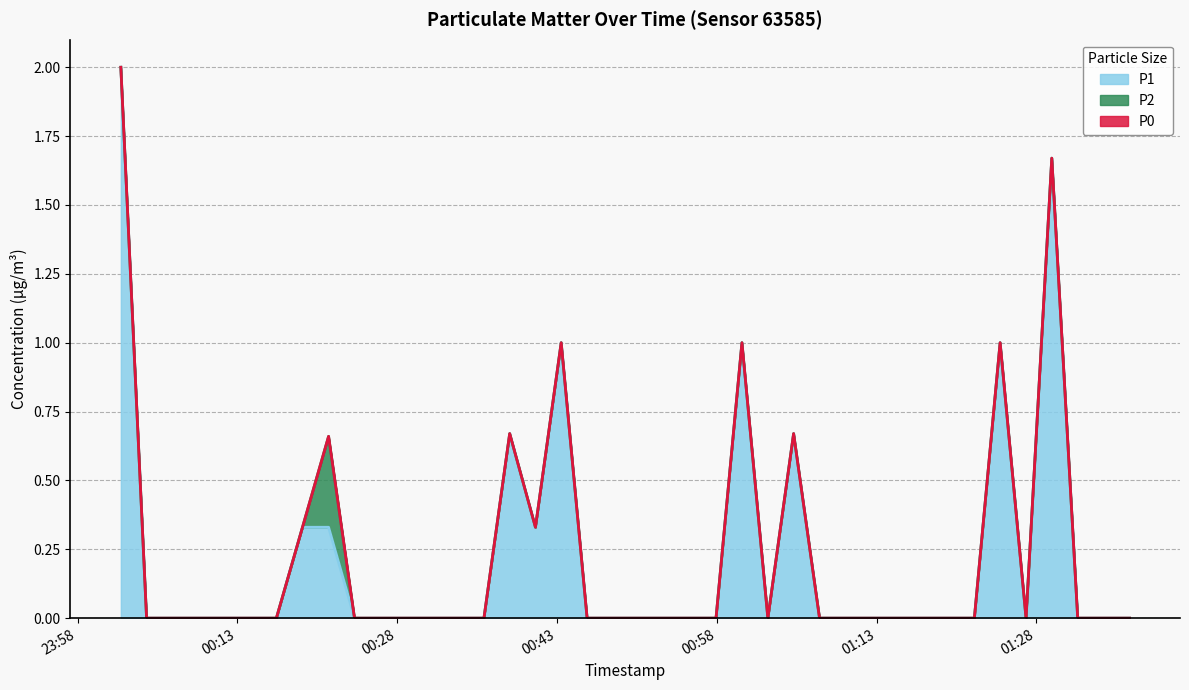

Which category has the highest value in the P1 series?

2024-02-23T00:02:04